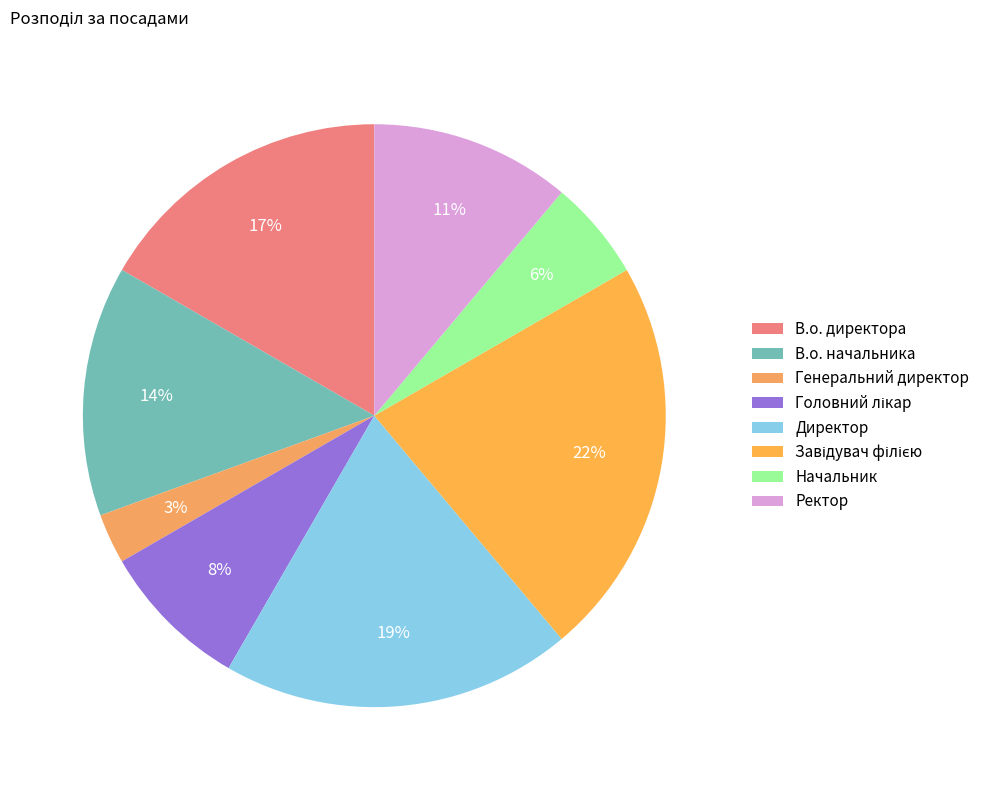

Is it true that Начальник is 13% of the pie?

False